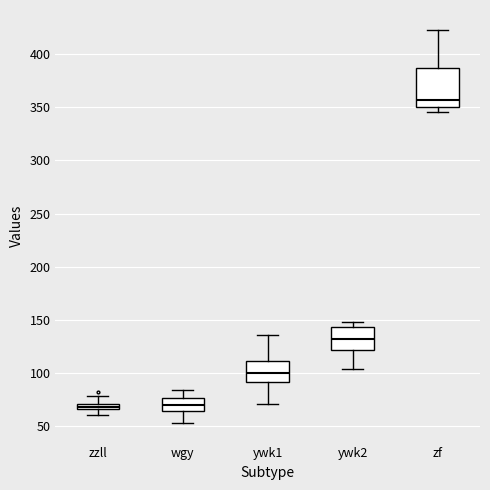

Where is the upper edge of the box for zf on the y-axis? The values are not printed on the chart, so give them approximately, as read against the axis.

385